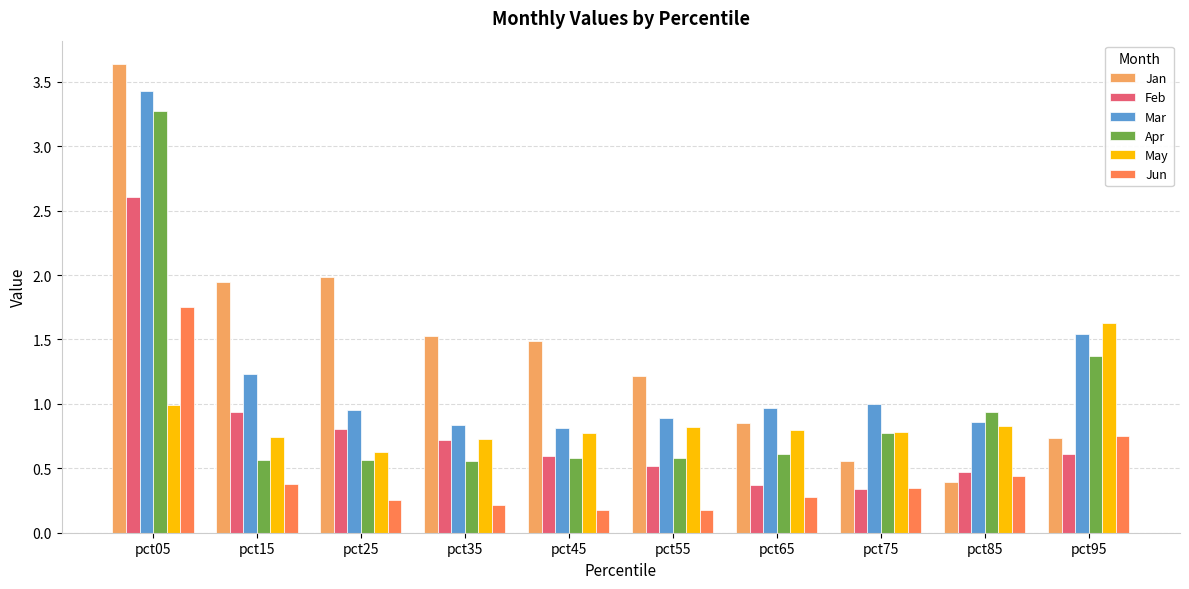

What is the spread (max minus min) of values at pct25?

1.7